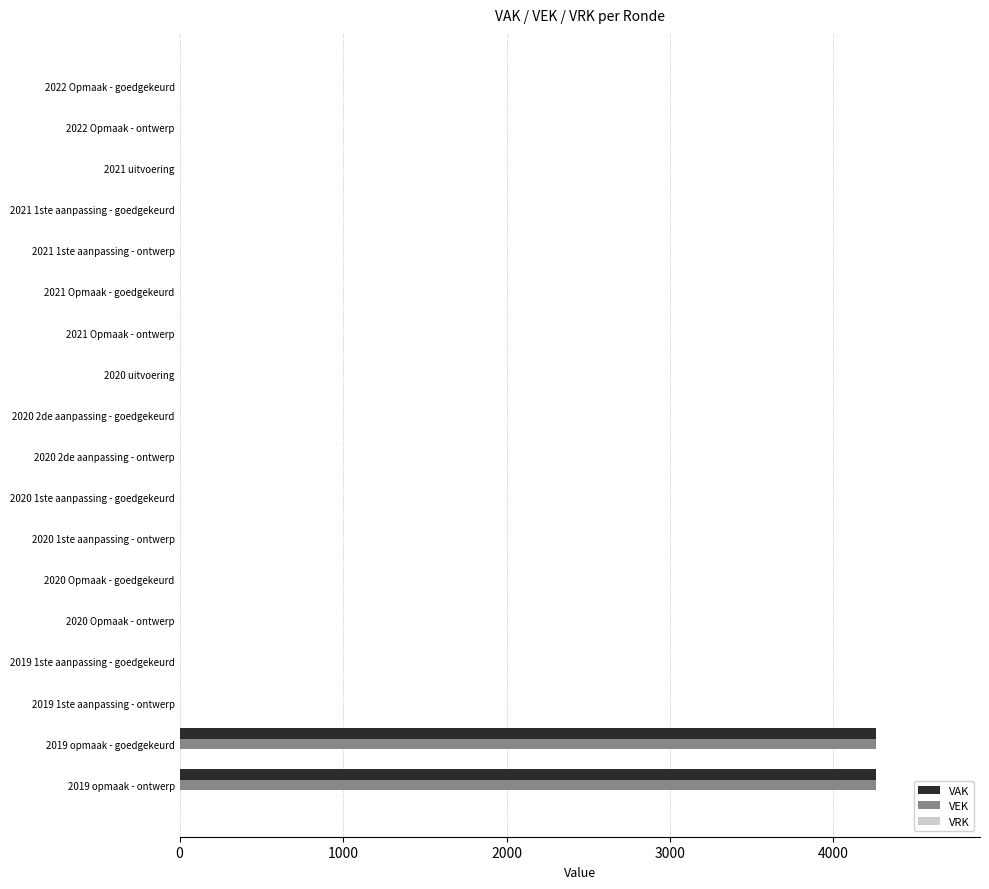

What is the maximum value for VAK?

4258